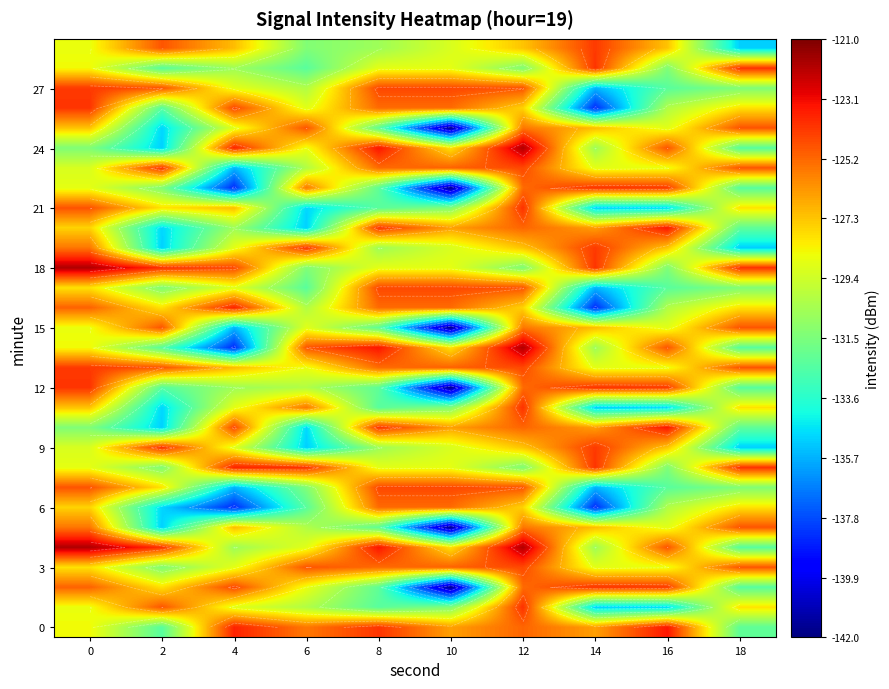

Which category has the lowest value across all series?

10